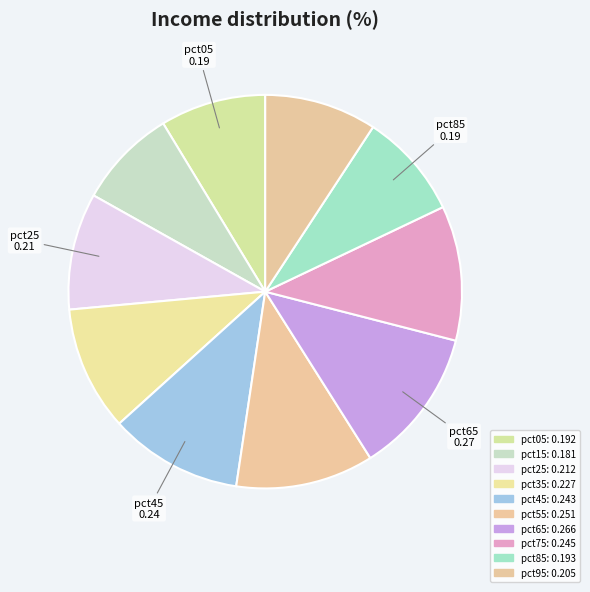

How many slices are in this pie chart?

10